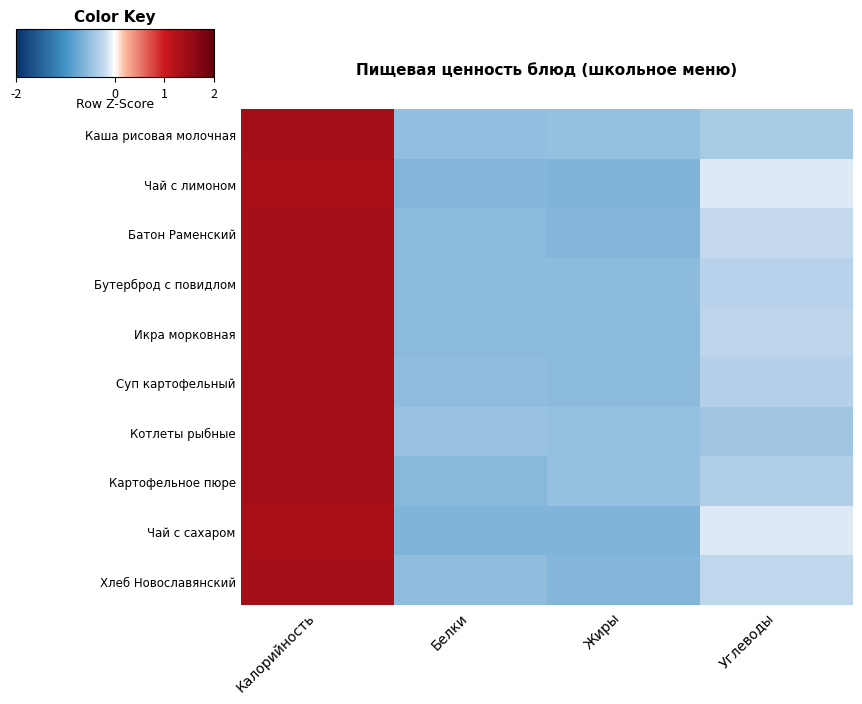

Reading right to left, extract all data points from this chart.

Каша рисовая молочная: Углеводы=-0.5	Жиры=-0.6	Белки=-0.6	Калорийность=1.7
Чай с лимоном: Углеводы=-0.2	Жиры=-0.8	Белки=-0.8	Калорийность=1.7
Батон Раменский: Углеводы=-0.3	Жиры=-0.7	Белки=-0.7	Калорийность=1.7
Бутерброд с повидлом: Углеводы=-0.4	Жиры=-0.7	Белки=-0.7	Калорийность=1.7
Икра морковная: Углеводы=-0.3	Жиры=-0.7	Белки=-0.7	Калорийность=1.7
Суп картофельный: Углеводы=-0.4	Жиры=-0.7	Белки=-0.7	Калорийность=1.7
Котлеты рыбные: Углеводы=-0.5	Жиры=-0.6	Белки=-0.6	Калорийность=1.7
Картофельное пюре: Углеводы=-0.4	Жиры=-0.6	Белки=-0.7	Калорийность=1.7
Чай с сахаром: Углеводы=-0.1	Жиры=-0.8	Белки=-0.8	Калорийность=1.7
Хлеб Новославянский: Углеводы=-0.3	Жиры=-0.7	Белки=-0.7	Калорийность=1.7